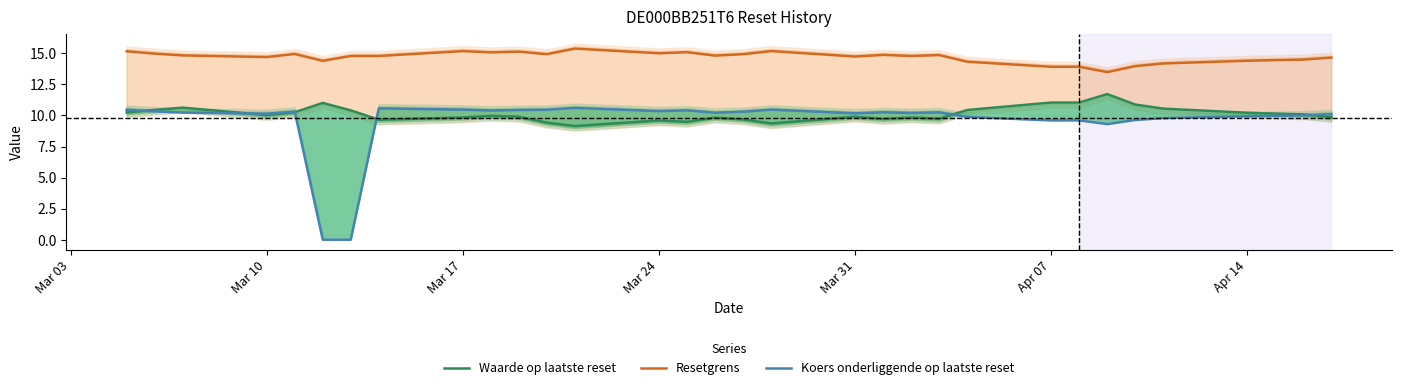

True or false: Waarde op laatste reset and Resetgrens cross at least once.

False